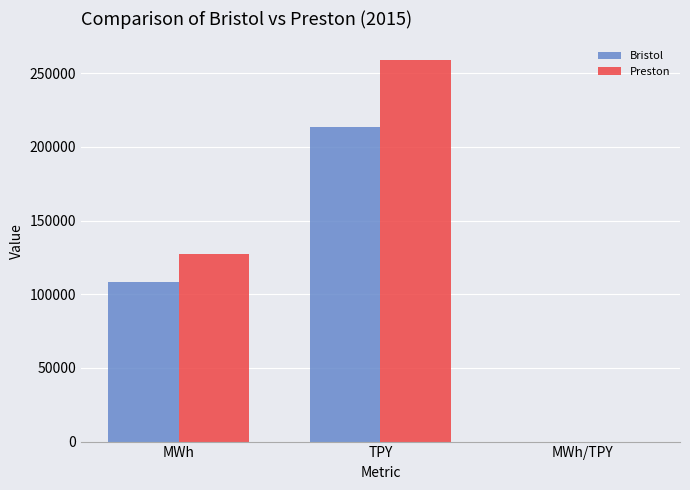

What is the sum of all Bristol values?

321992.5